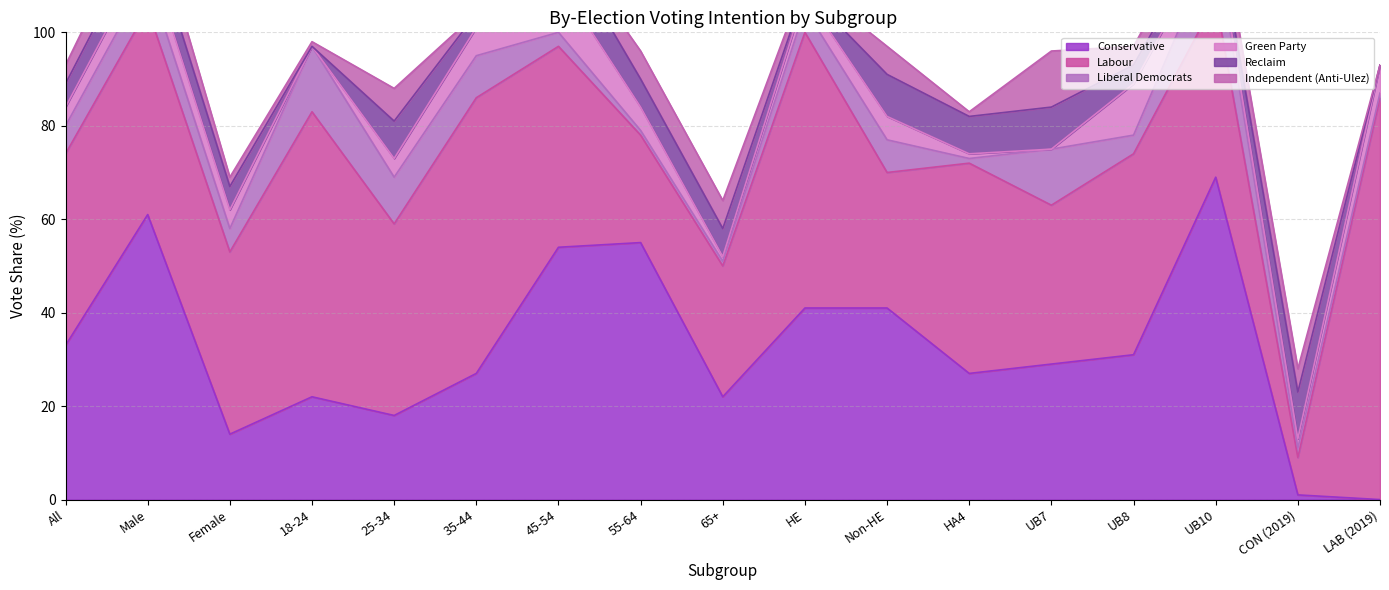

Reading left to right, extract all data points from this chart.

Conservative: All=33	Male=61	Female=14	18-24=22	25-34=18	35-44=27	45-54=54	55-64=55	65+=22	HE=41	Non-HE=41	HA4=27	UB7=29	UB8=31	UB10=69	CON (2019)=1	LAB (2019)=0
Labour: All=41	Male=44	Female=39	18-24=61	25-34=41	35-44=59	45-54=43	55-64=23	65+=28	HE=59	Non-HE=29	HA4=45	UB7=34	UB8=43	UB10=38	CON (2019)=8	LAB (2019)=86
Liberal Democrats: All=6	Male=7	Female=5	18-24=14	25-34=10	35-44=9	45-54=3	55-64=1	65+=1	HE=5	Non-HE=7	HA4=1	UB7=12	UB8=4	UB10=12	CON (2019)=2	LAB (2019)=1
Green Party: All=4	Male=5	Female=4	18-24=0	25-34=4	35-44=6	45-54=11	55-64=5	65+=1	HE=3	Non-HE=5	HA4=1	UB7=0	UB8=11	UB10=2	CON (2019)=2	LAB (2019)=6
Reclaim: All=5	Male=6	Female=5	18-24=0	25-34=8	35-44=3	45-54=9	55-64=6	65+=6	HE=1	Non-HE=9	HA4=8	UB7=9	UB8=4	UB10=3	CON (2019)=10	LAB (2019)=0
Independent (Anti-Ulez): All=4	Male=6	Female=2	18-24=1	25-34=7	35-44=0	45-54=1	55-64=6	65+=6	HE=2	Non-HE=6	HA4=1	UB7=12	UB8=4	UB10=5	CON (2019)=5	LAB (2019)=0